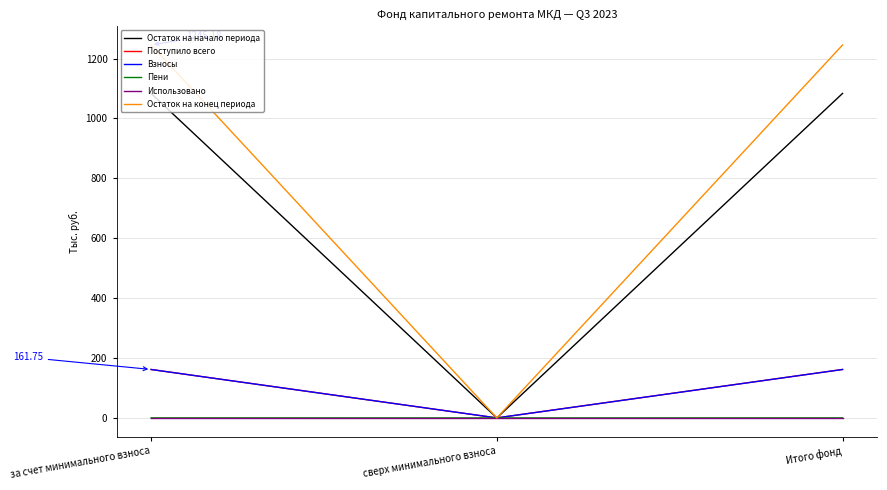

What are all the series names shown in the legend?

Остаток на начало периода, Поступило всего, Взносы, Пени, Использовано, Остаток на конец периода